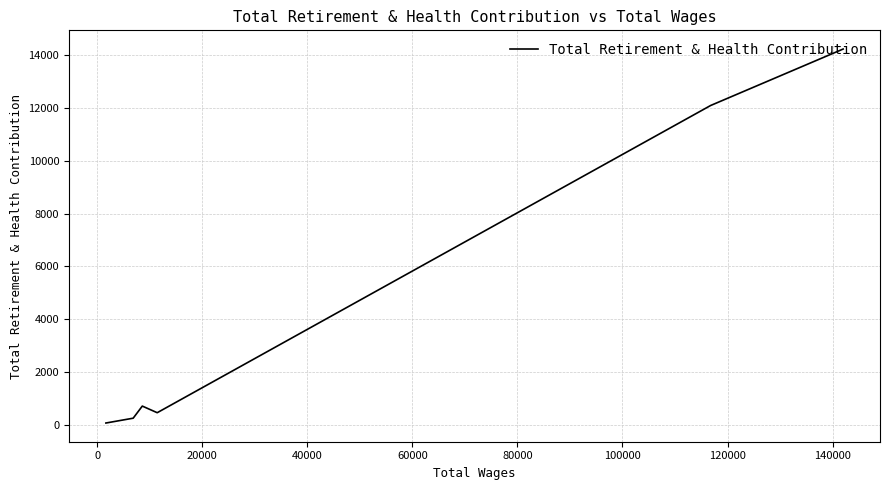

What is the minimum value shown in the chart?

66